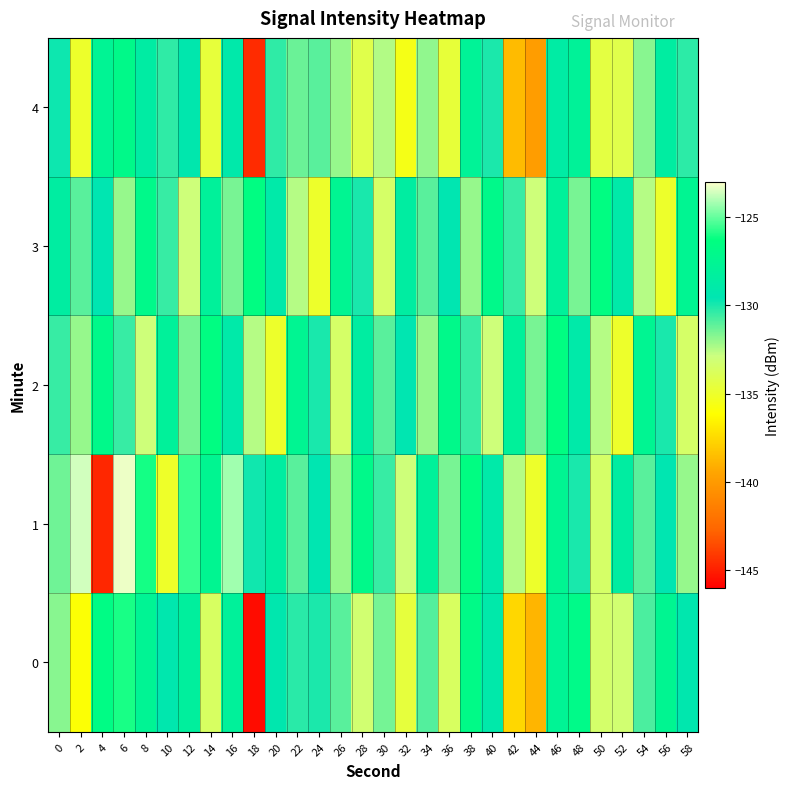

Reading left to right, extract all data points from this chart.

0: 0=-131.8	2=-136.0	4=-126.7	6=-126.0	8=-127.7	10=-129.3	12=-128.2	14=-133.6	16=-128.0	18=-145.6	20=-129.3	22=-130.3	24=-130.0	26=-131.0	28=-133.2	30=-131.5	32=-134.6	34=-130.9	36=-133.6	38=-126.8	40=-129.0	42=-137.6	44=-138.8	46=-127.7	48=-126.9	50=-133.4	52=-133.2	54=-130.8	56=-127.5	58=-129.3
1: 0=-131.4	2=-123.6	4=-144.7	6=-123.2	8=-126.0	10=-135.0	12=-125.6	14=-127.5	16=-124.2	18=-129.8	20=-128.5	22=-131.0	24=-129.5	26=-132.0	28=-127.0	30=-130.5	32=-133.0	34=-128.0	36=-131.5	38=-126.5	40=-129.0	42=-132.5	44=-135.0	46=-127.5	48=-130.0	50=-133.5	52=-128.5	54=-131.0	56=-129.5	58=-132.0
2: 0=-130.5	2=-132.0	4=-127.0	6=-130.5	8=-133.0	10=-128.0	12=-131.5	14=-126.5	16=-129.0	18=-132.5	20=-135.0	22=-127.5	24=-130.0	26=-133.5	28=-128.5	30=-131.0	32=-129.5	34=-132.0	36=-127.0	38=-130.5	40=-133.0	42=-128.0	44=-131.5	46=-126.5	48=-129.0	50=-132.5	52=-135.0	54=-127.5	56=-130.0	58=-133.5
3: 0=-128.5	2=-131.0	4=-129.5	6=-132.0	8=-127.0	10=-130.5	12=-133.0	14=-128.0	16=-131.5	18=-126.5	20=-129.0	22=-132.5	24=-135.0	26=-127.5	28=-130.0	30=-133.5	32=-128.5	34=-131.0	36=-129.5	38=-132.0	40=-127.0	42=-130.5	44=-133.0	46=-128.0	48=-131.5	50=-126.5	52=-129.0	54=-132.5	56=-135.0	58=-127.5
4: 0=-129.8	2=-135.0	4=-127.7	6=-127.0	8=-128.7	10=-130.3	12=-129.2	14=-134.6	16=-129.0	18=-144.6	20=-130.3	22=-131.3	24=-131.0	26=-132.0	28=-134.2	30=-132.5	32=-135.6	34=-131.9	36=-134.6	38=-127.8	40=-130.0	42=-138.6	44=-139.8	46=-128.7	48=-127.9	50=-134.4	52=-134.2	54=-131.8	56=-128.5	58=-130.3